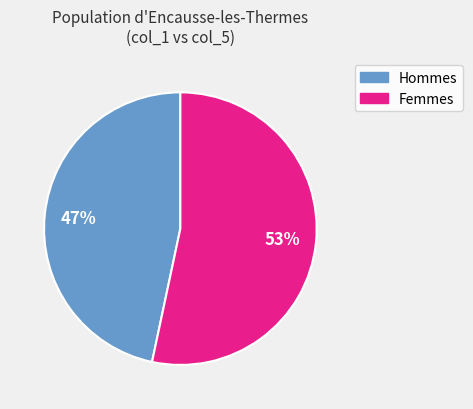

To the nearest percent, what is the average slice percentage?

50%